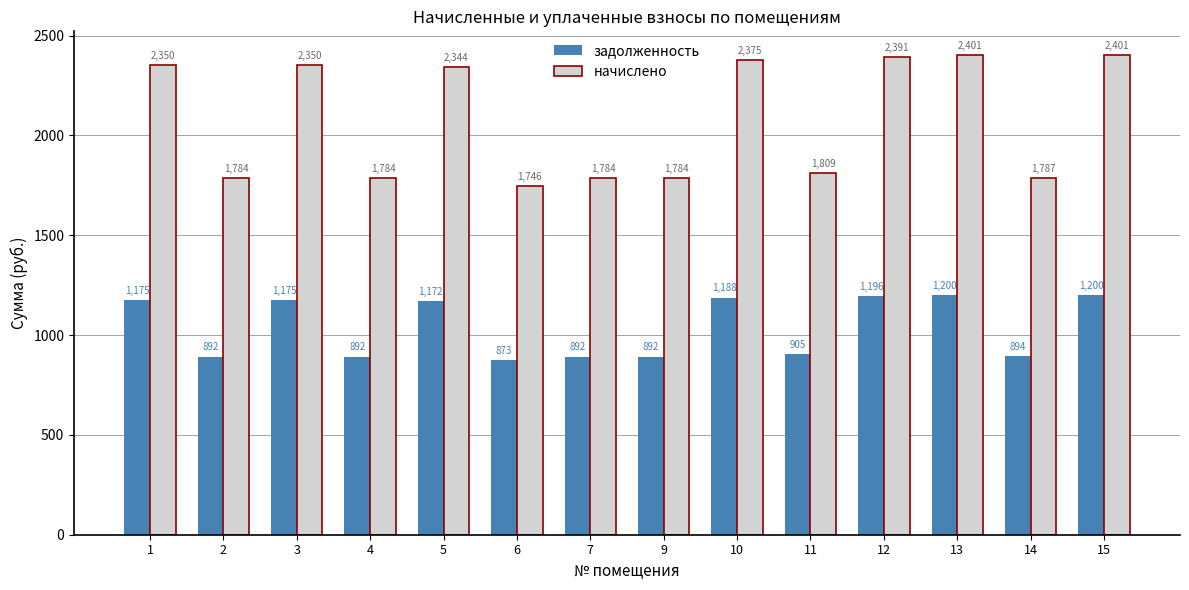

How many values in the начислено series are below 2343?

7